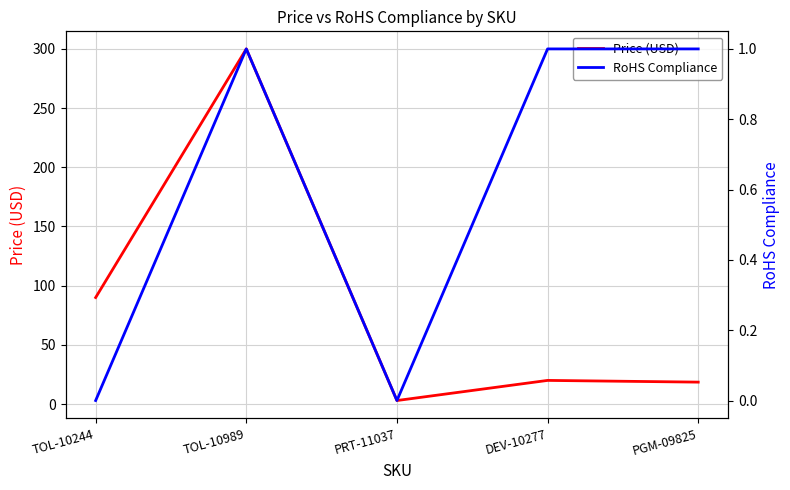

Which category has the lowest value in the Price (USD) series?

PRT-11037